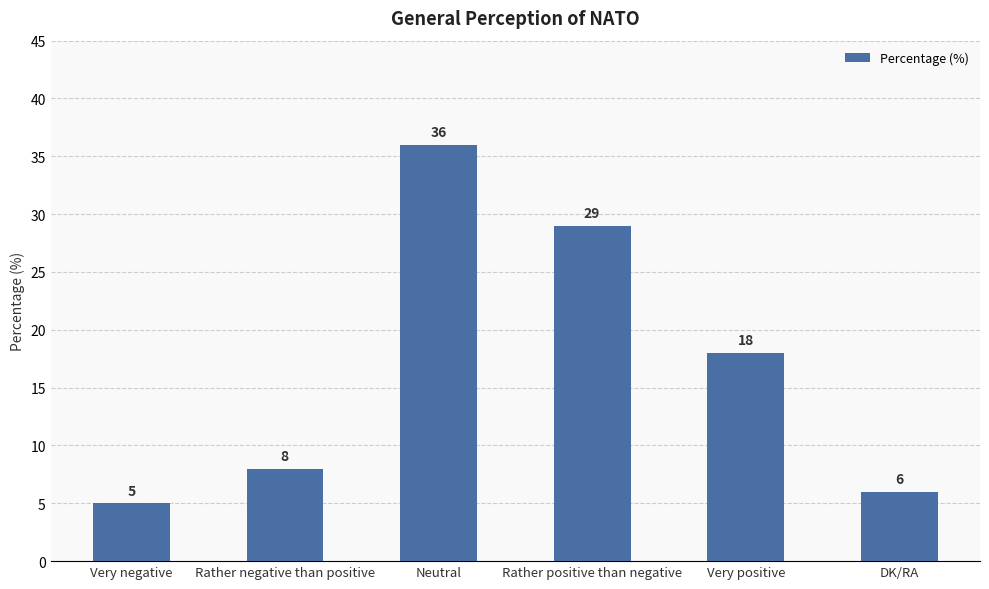

What position from the left is Neutral?

3